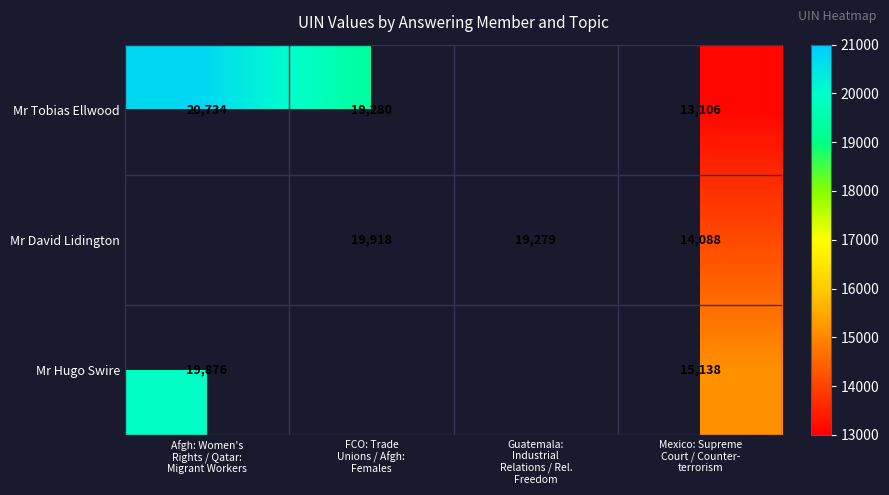

How many positive values does the Mr David Lidington series have?

3